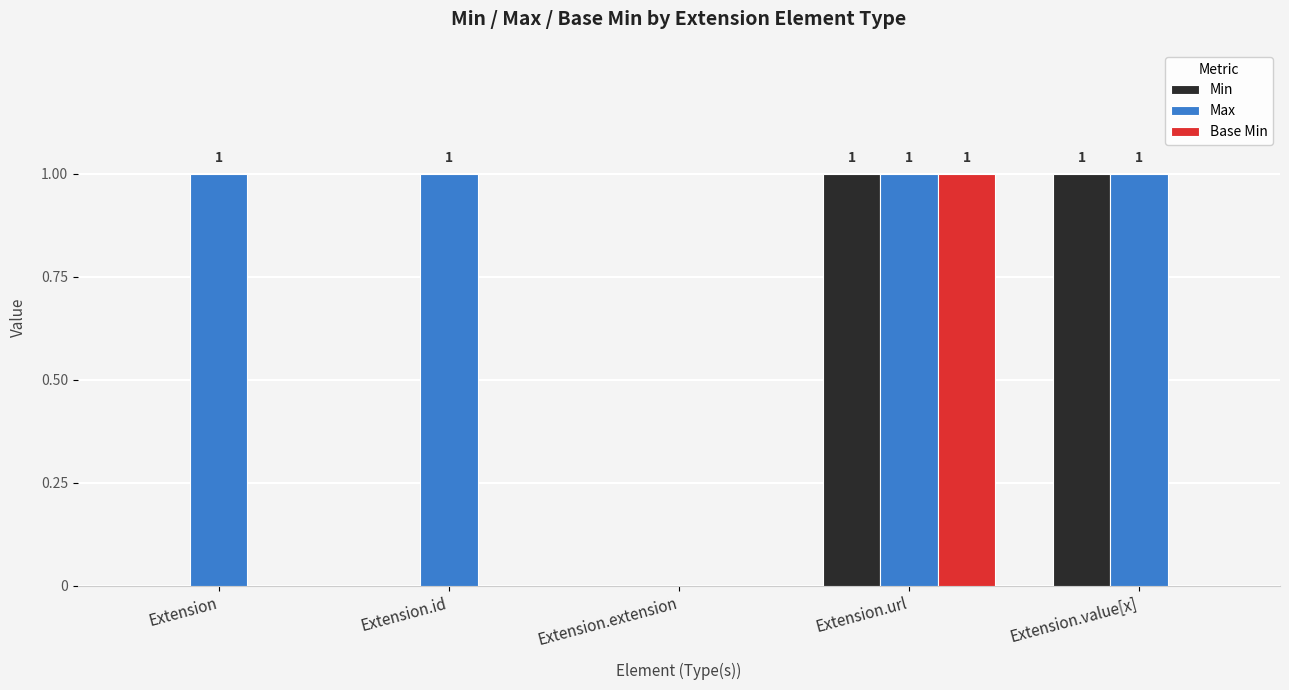

Does the chart contain stacked bars?

No